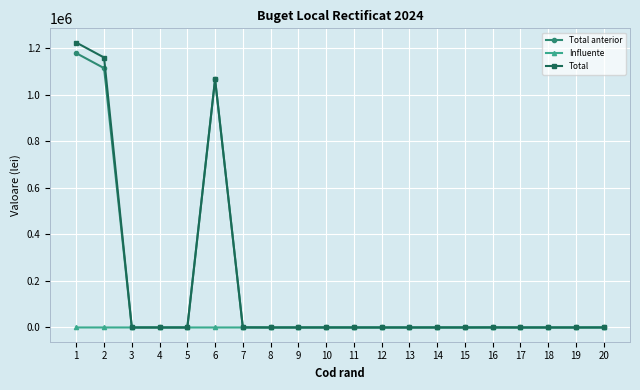

The value of Influente at 12 is 0.0. True or false?

True